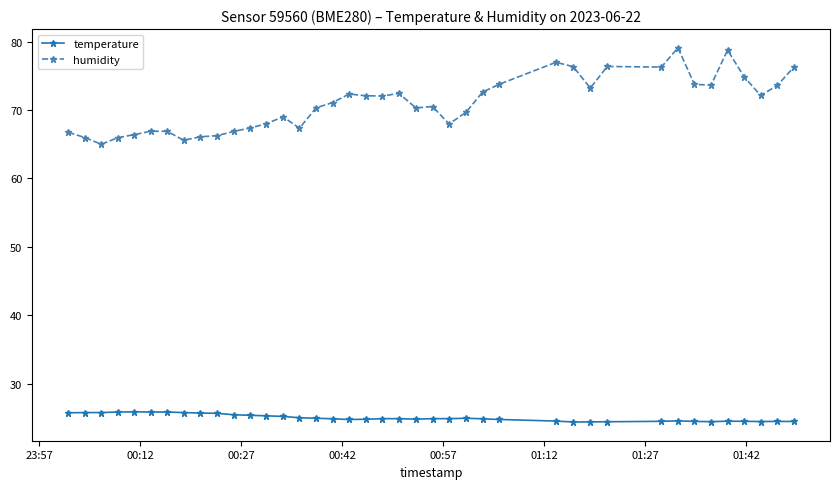

What is the value of the temperature point at the 34th from the left?

24.5